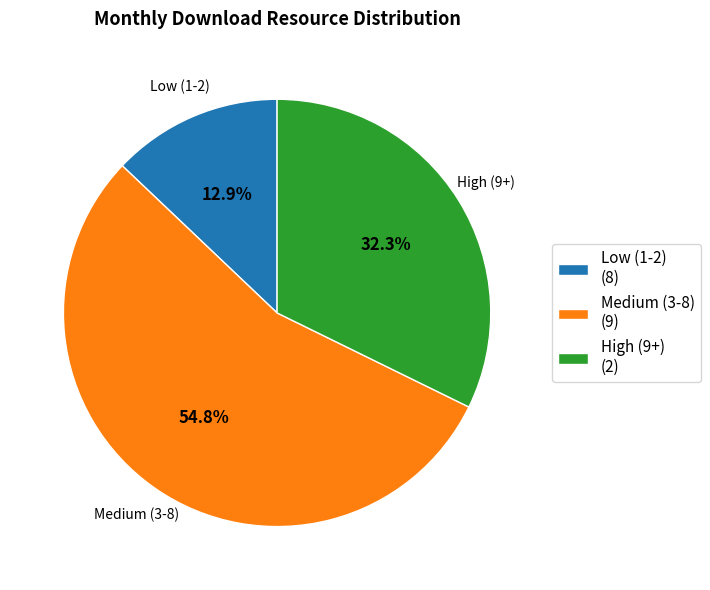

Is Medium (3-8) the majority of the pie?

Yes